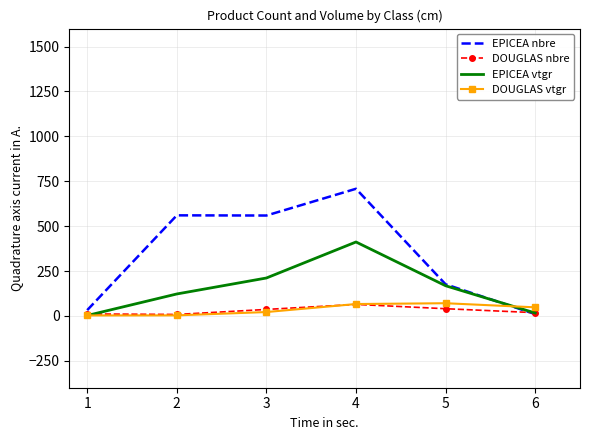

At which category does EPICEA nbre reach its first local valley?

3